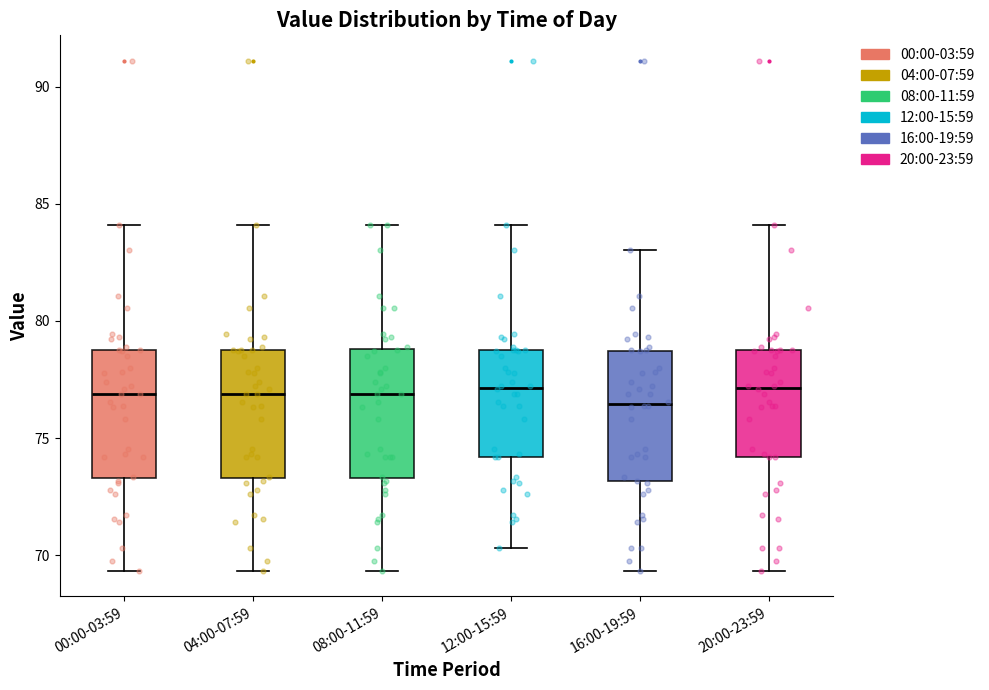

Reading left to right, read every box against the y-axis: the position of its median line, the range the box covers, and the ends of its whiskers. The values are not printed on the chart, so give them approximately, as read against the axis.

00:00-03:59: median 77.0, box 73.5 to 79.0, whiskers 69.5 to 84.0
04:00-07:59: median 77.0, box 73.5 to 79.0, whiskers 69.5 to 84.0
08:00-11:59: median 77.0, box 73.5 to 79.0, whiskers 69.5 to 84.0
12:00-15:59: median 77.0, box 74.0 to 79.0, whiskers 70.5 to 84.0
16:00-19:59: median 76.5, box 73.0 to 78.5, whiskers 69.5 to 83.0
20:00-23:59: median 77.0, box 74.0 to 79.0, whiskers 69.5 to 84.0